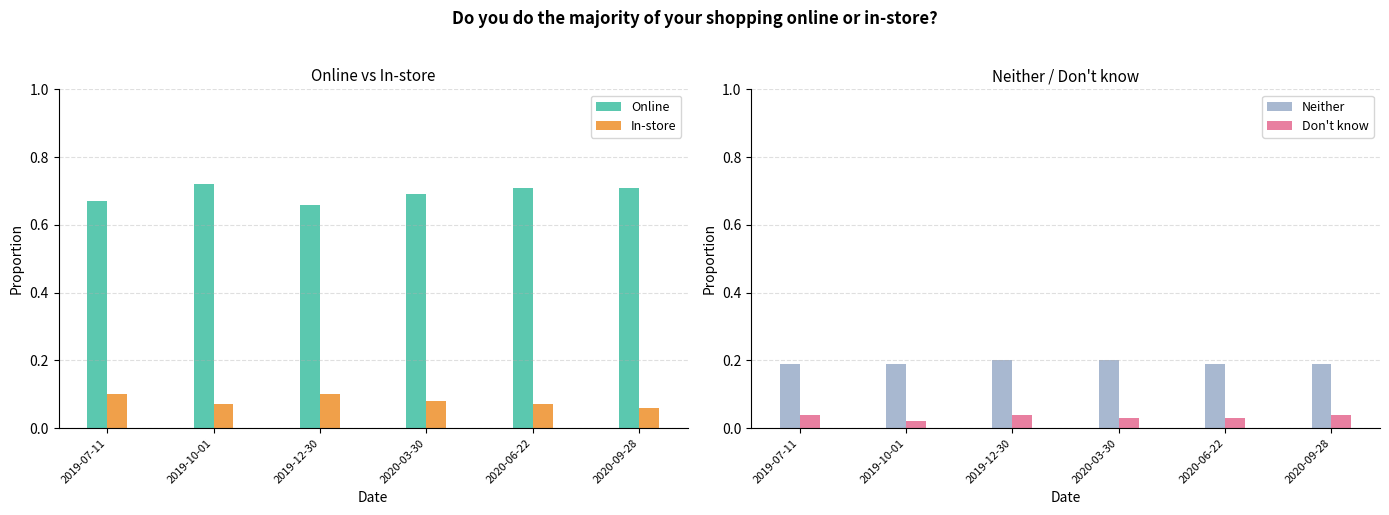

What is the spread (max minus min) of values at 2020-03-30?

0.7